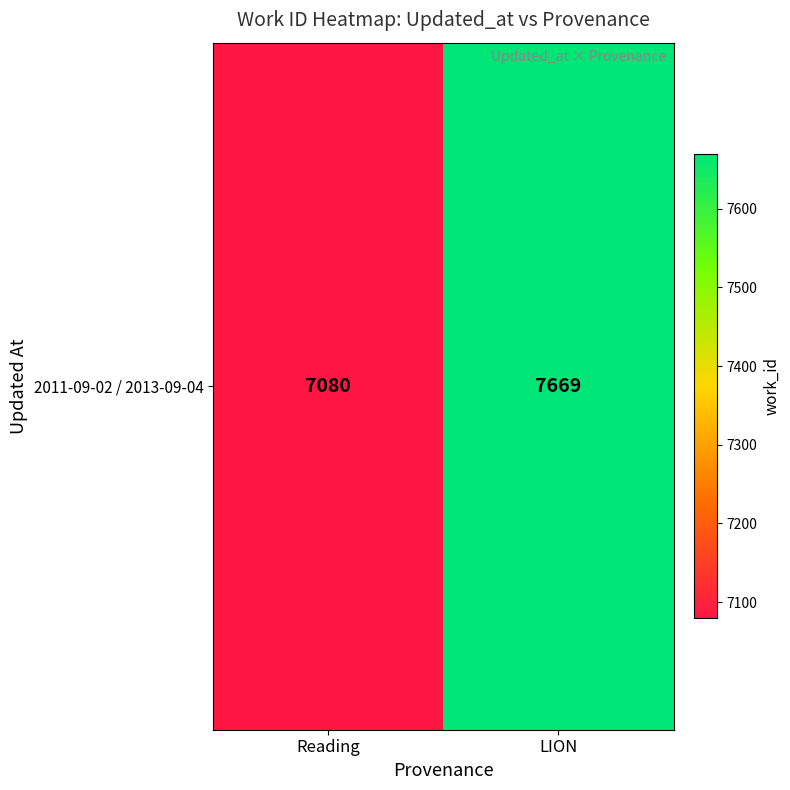

The chart shows a value of 7669 at LION. True or false?

True